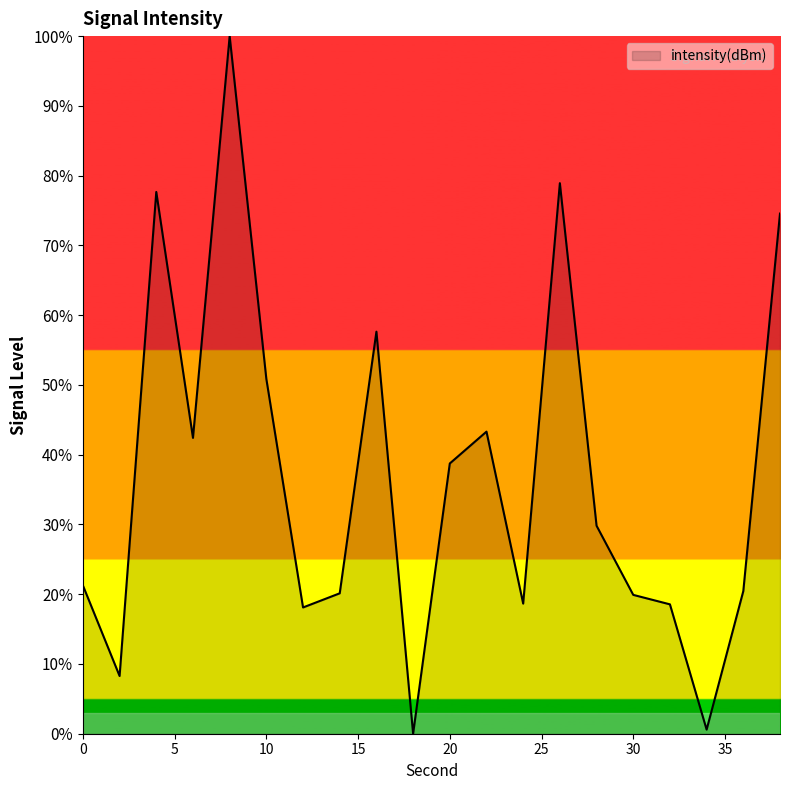

True or false: there are more than 0 points higher than both neighbors.

True